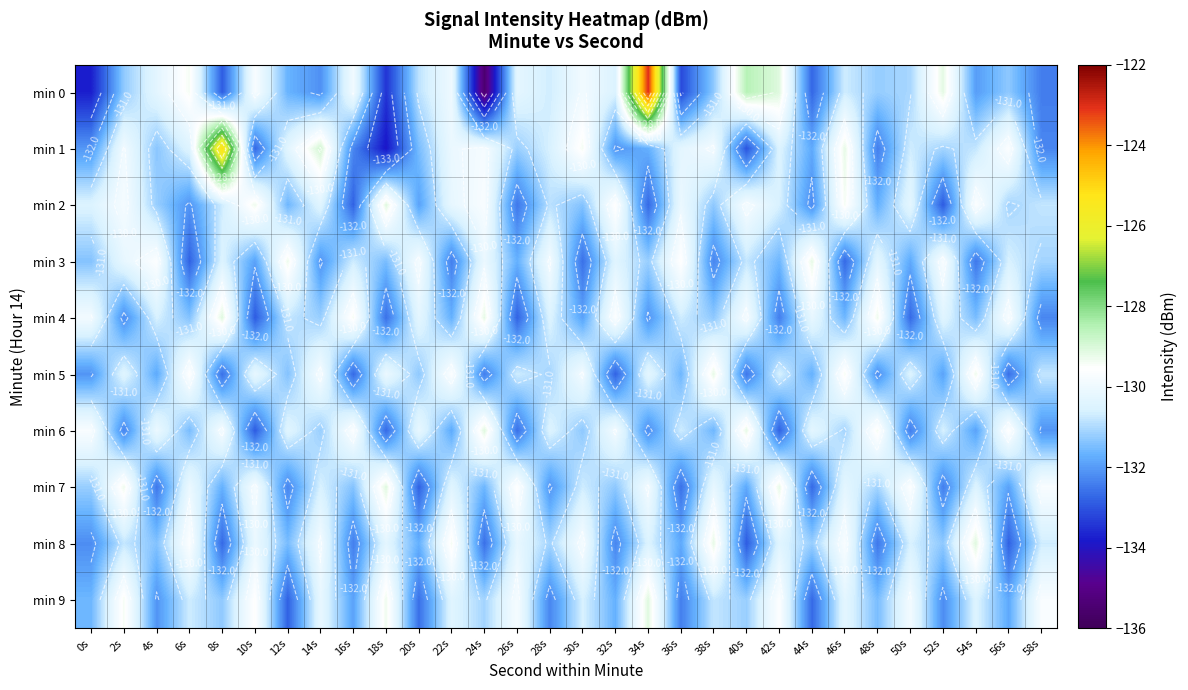

At which category does the chart reach its minimum across all series?

24s